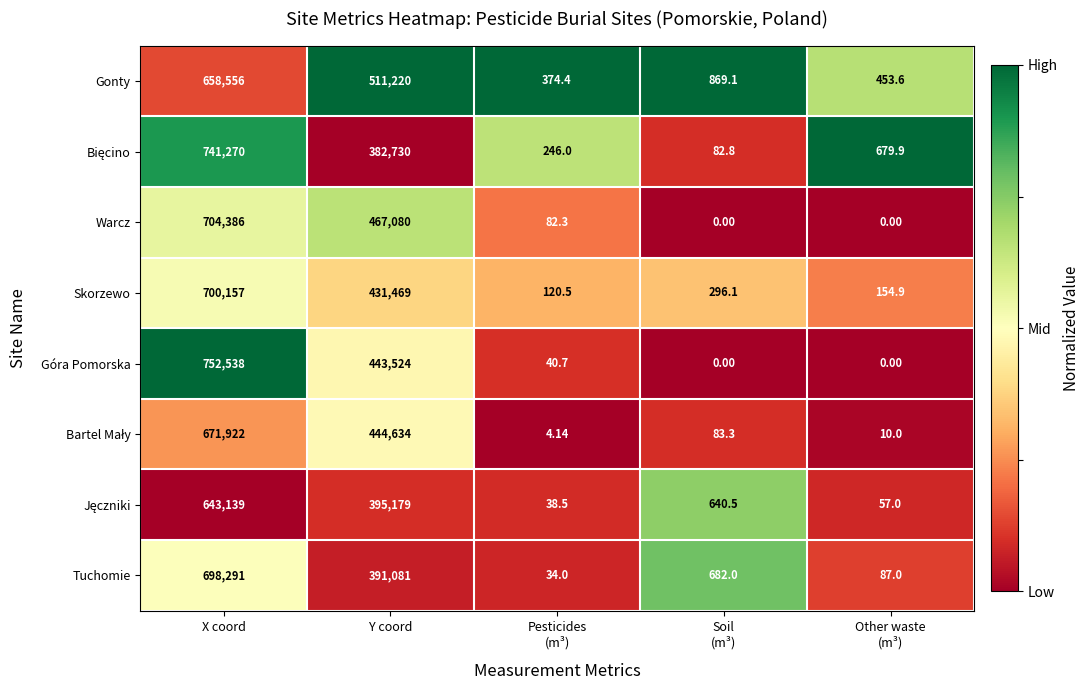

Which series has the largest range (max minus min)?

Góra Pomorska